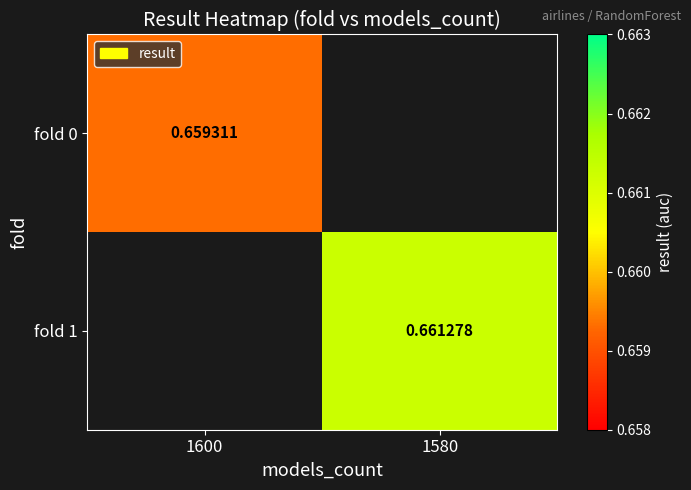

What is the smallest value displayed?

0.7